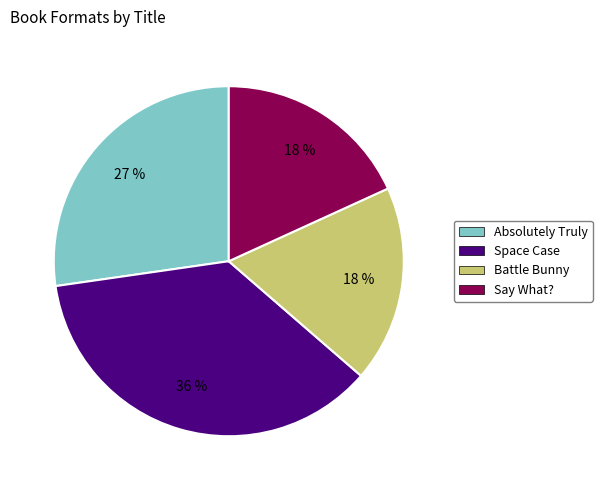

Is there a majority slice in this chart?

No